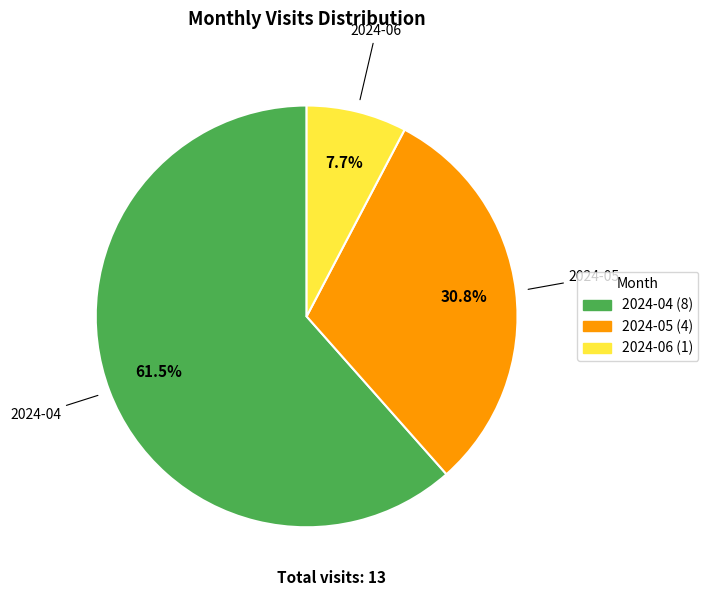

What percentage is the 2024-06 slice, to the nearest percent?

8%